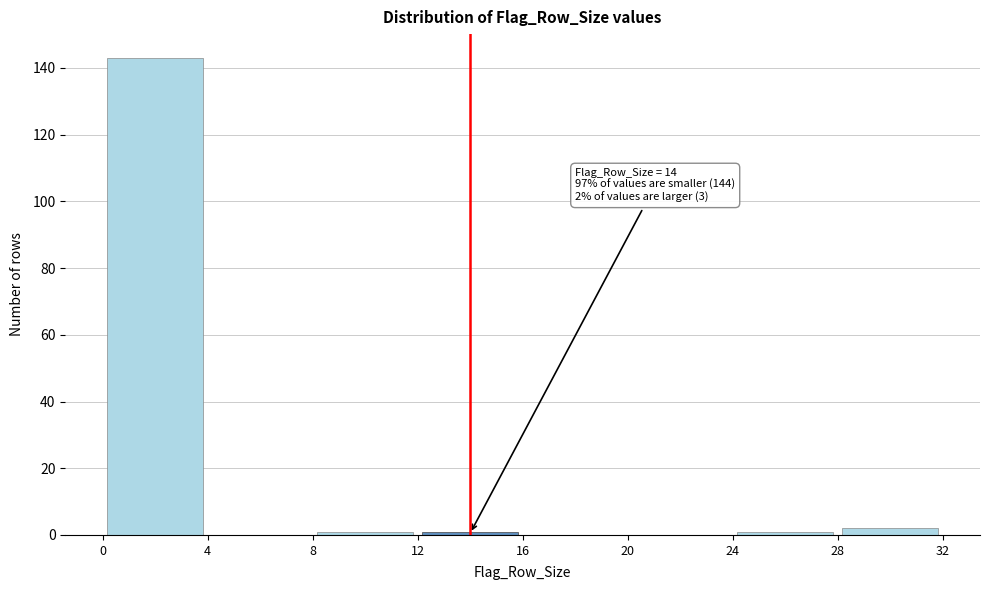

Over which range of the x-axis is the bar tallest?

0 to 4